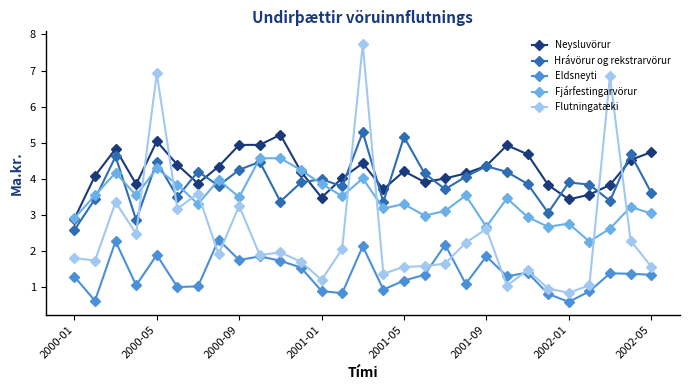

What is the maximum value shown in the chart?

7.7